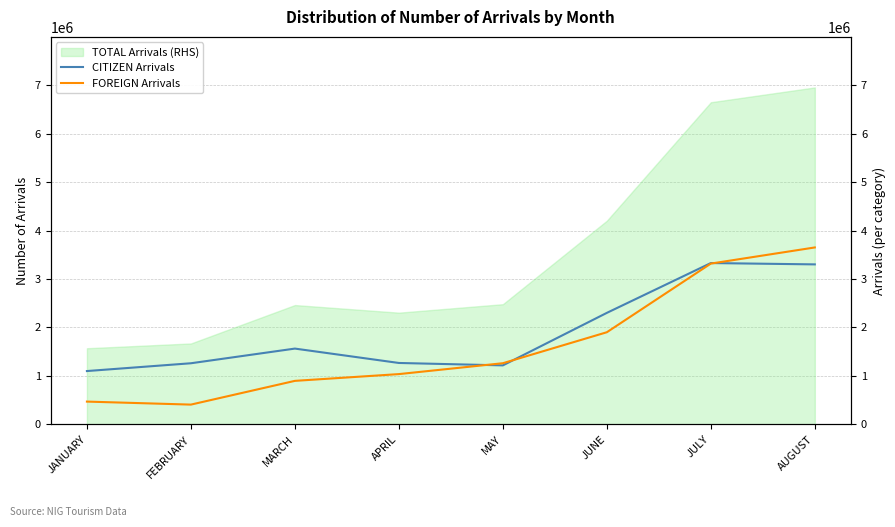

Does the chart display data point markers on the line(s)?

No